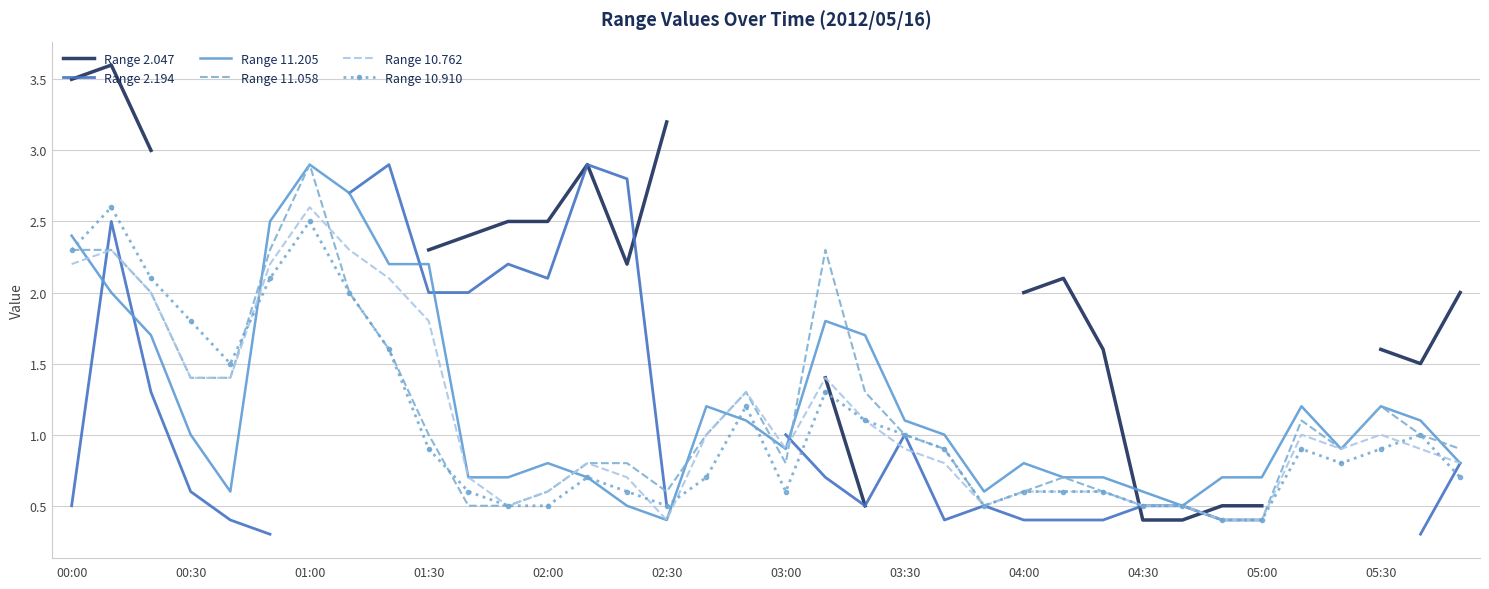

What are all the series names shown in the legend?

Range 2.047, Range 2.194, Range 11.205, Range 11.058, Range 10.762, Range 10.910